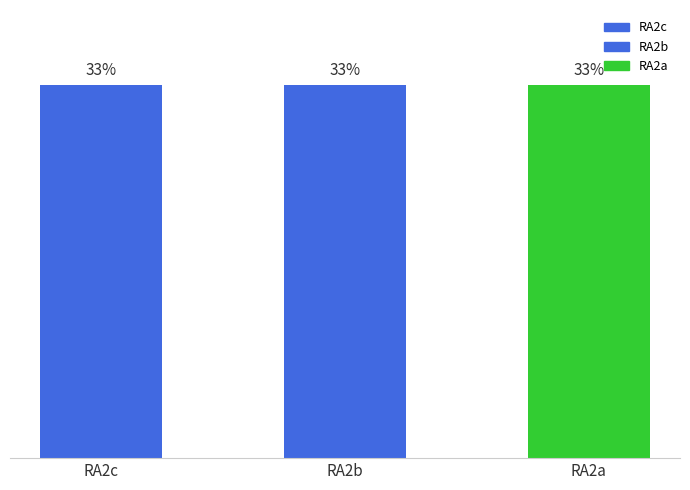

Rank the categories by value from lowest to highest.

RA2a, RA2b, RA2c